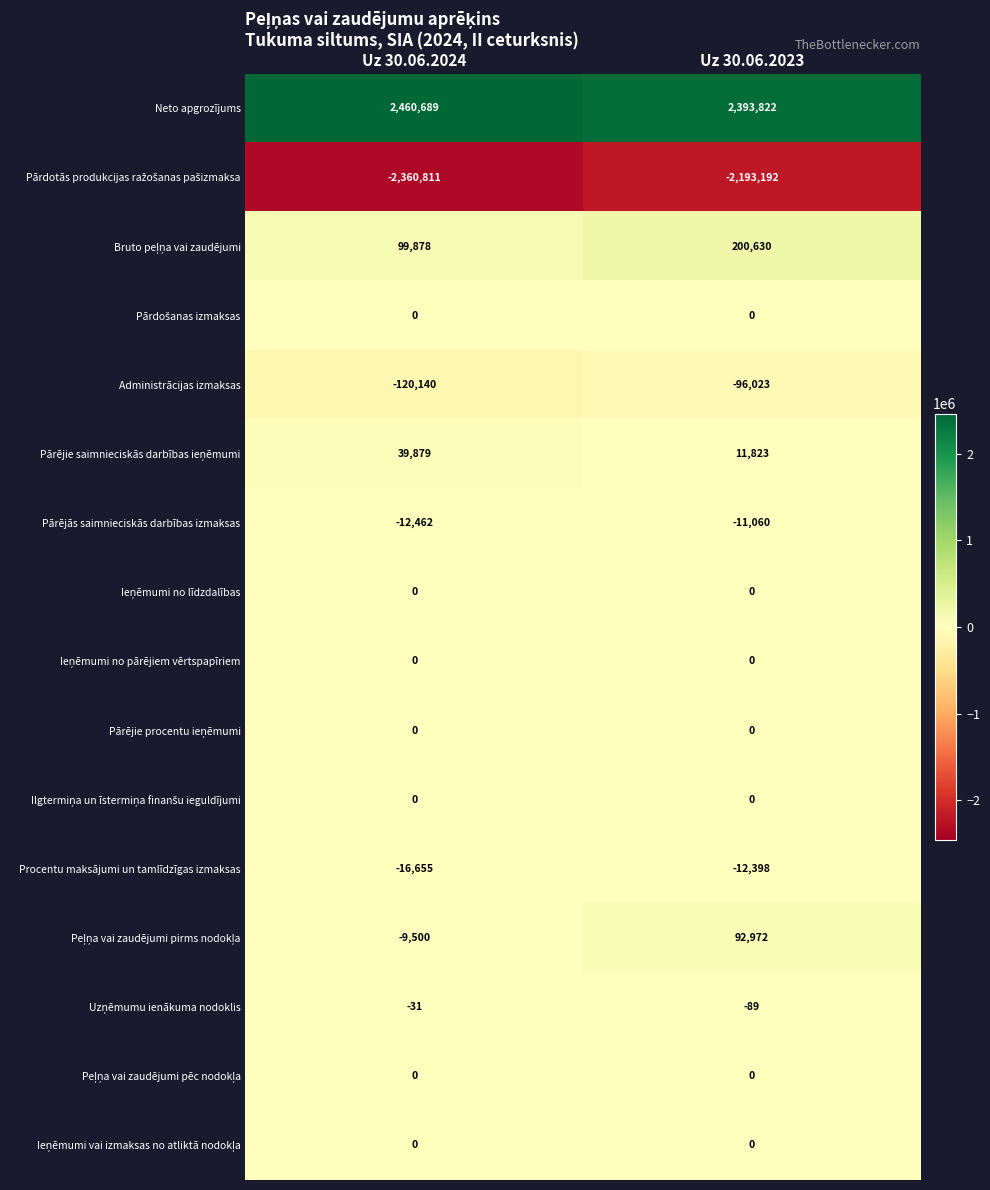

What is the difference between the maximum and minimum values in the Pārējās saimnieciskās darbības izmaksas series?

1402